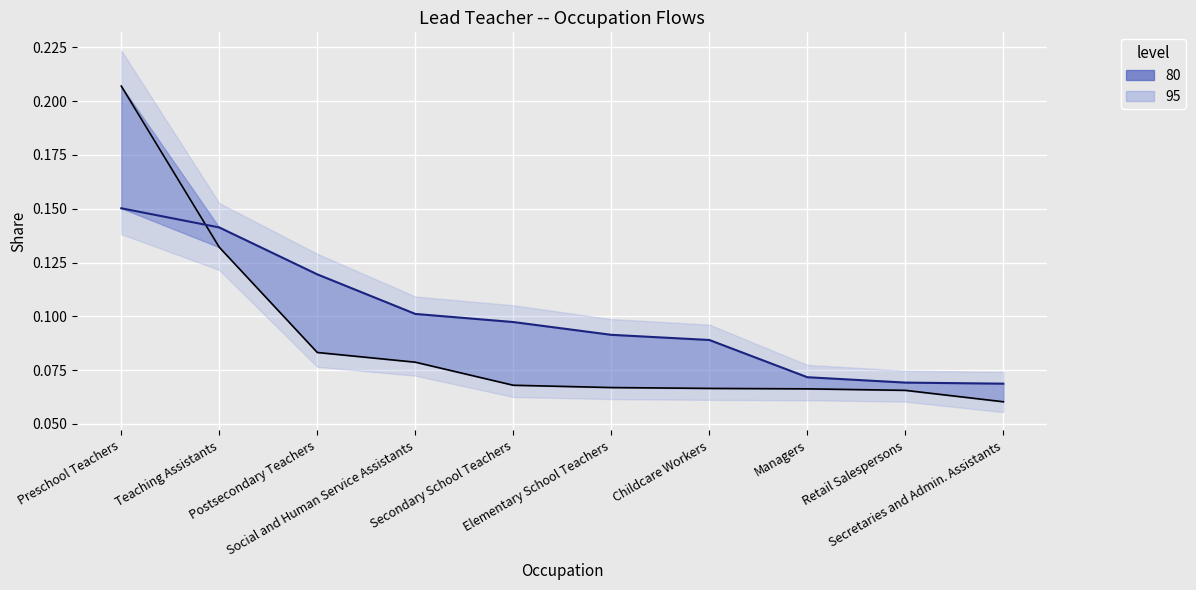

Between which two adjacent categories do Following and Previous first intersect?

Preschool Teachers and Teaching Assistants